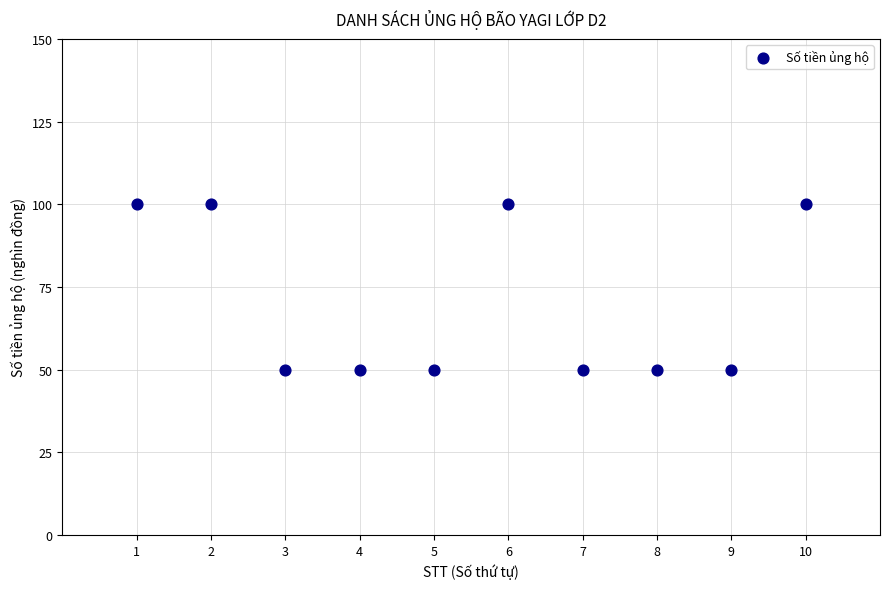

What is the range of Y values (max minus min)?

50